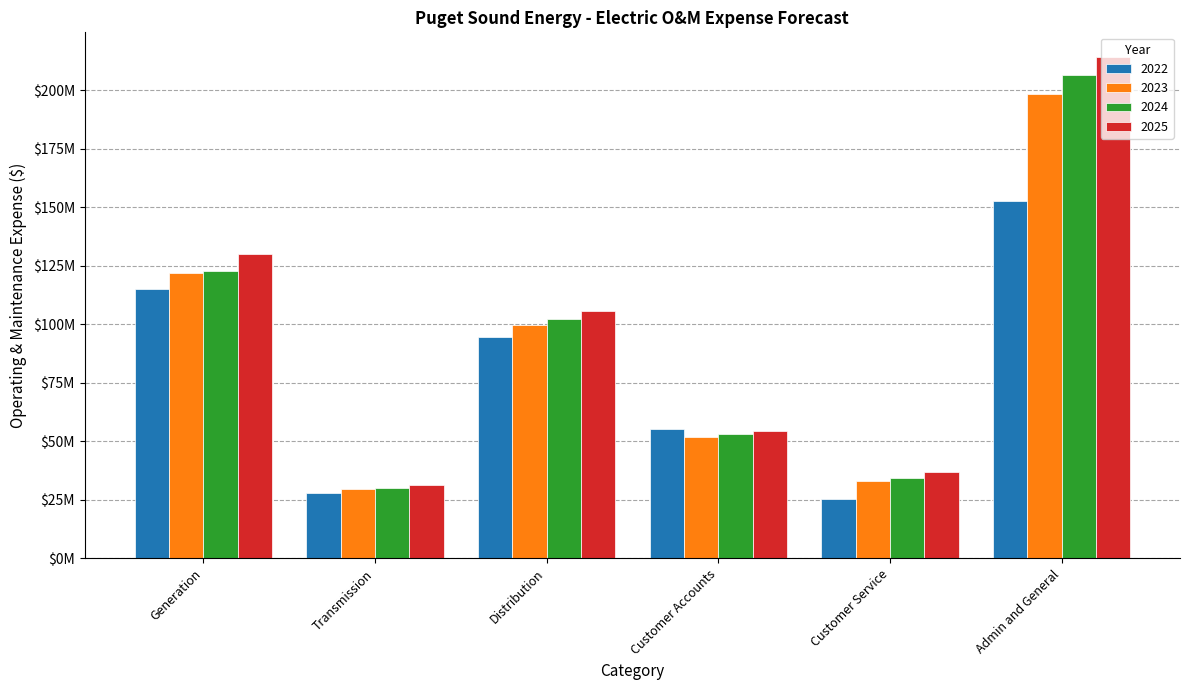

What position from the right is Customer Accounts?

3